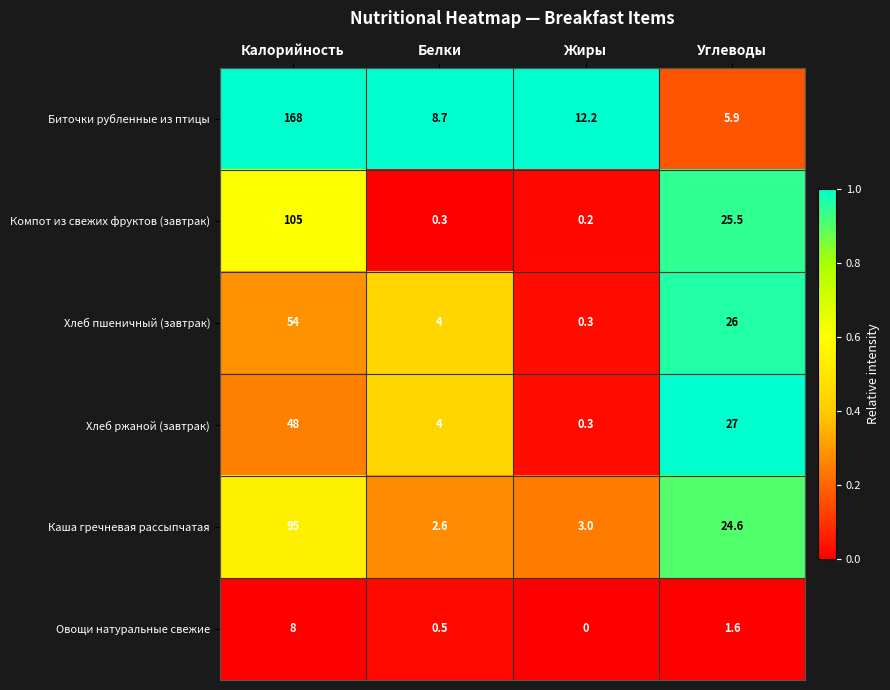

At which label is Хлеб ржаной (завтрак) closest to 24?

Углеводы